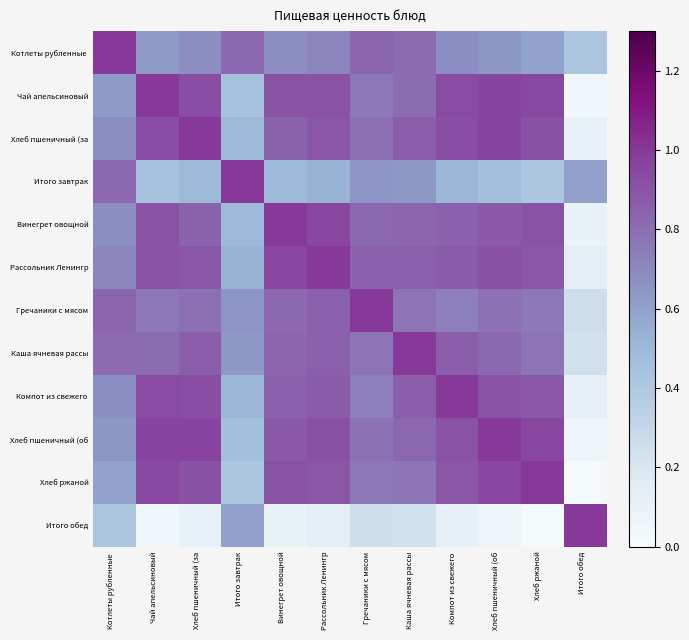

Rank the series at Винегрет овощной from lowest to highest value.

Итого обед, Итого завтрак, Котлеты рубленные, Гречаники с мясом, Каша ячневая рассы, Хлеб пшеничный (за, Компот из свежего, Хлеб пшеничный (об, Хлеб ржаной, Чай апельсиновый, Рассольник Ленингр, Винегрет овощной